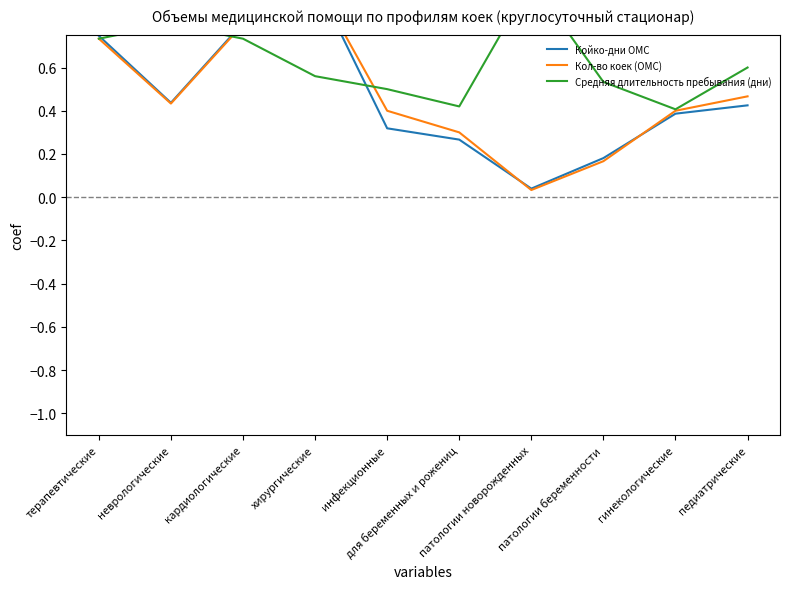

Reading left to right, list all the values displayed in this chart.

Койко-дни ОМС: 0.7	0.4	0.8	1.0	0.3	0.3	0.0	0.2	0.4	0.4
Кол-во коек (ОМС): 0.7	0.4	0.8	1.0	0.4	0.3	0.0	0.2	0.4	0.5
Средняя длительность пребывания (дни): 0.7	0.8	0.7	0.6	0.5	0.4	1.0	0.5	0.4	0.6